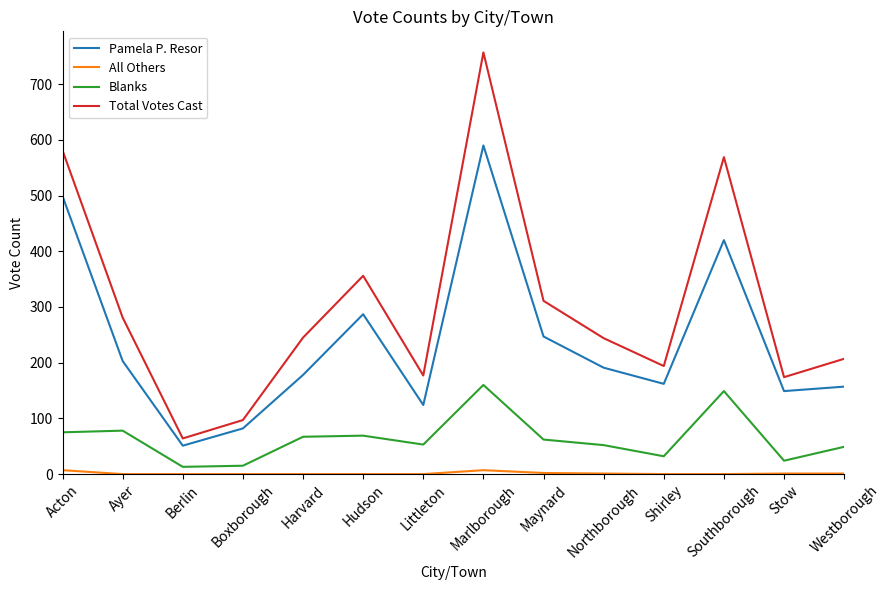

True or false: Blanks and Total Votes Cast cross at least once.

False